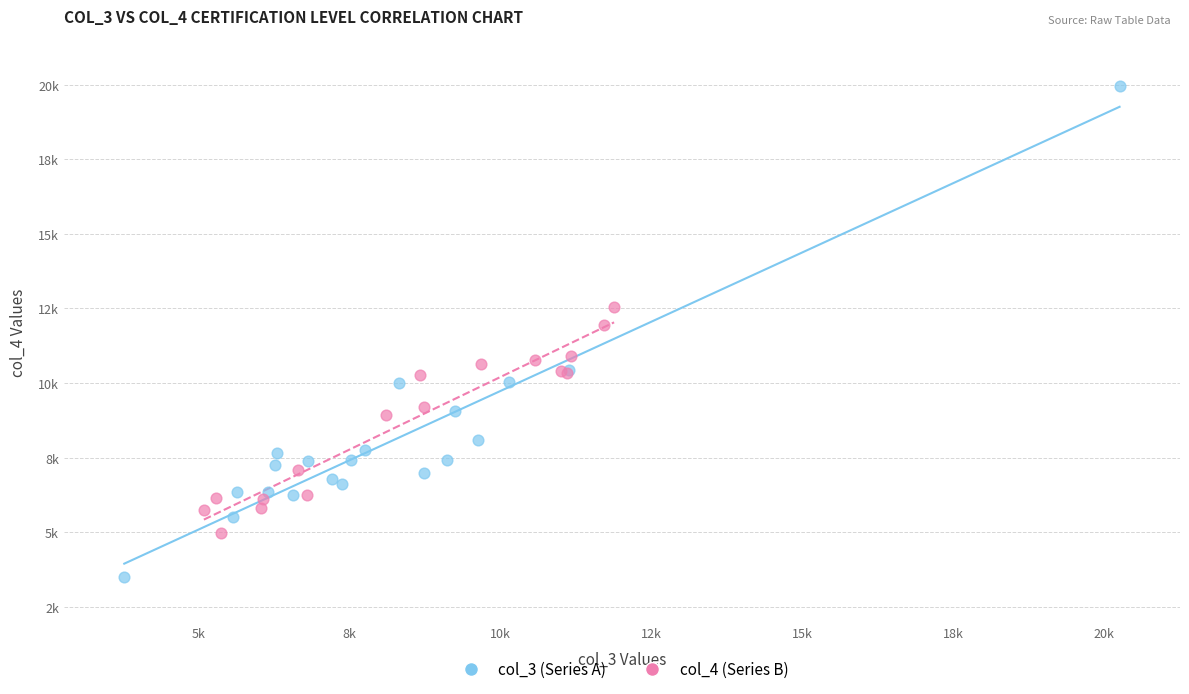

What are all the series names shown in the legend?

col_3 (Series A), col_4 (Series B)